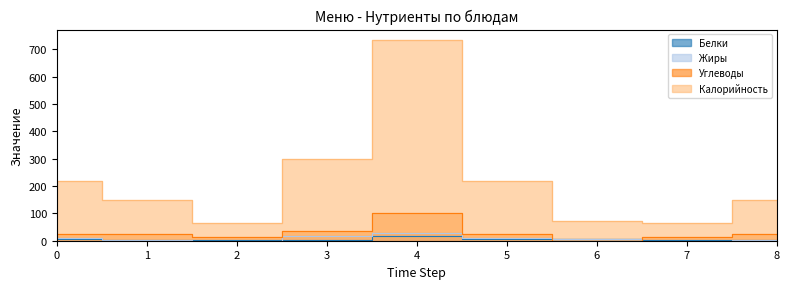

Rank the series by their maximum value, from highest to lowest.

Калорийность, Углеводы, Жиры, Белки